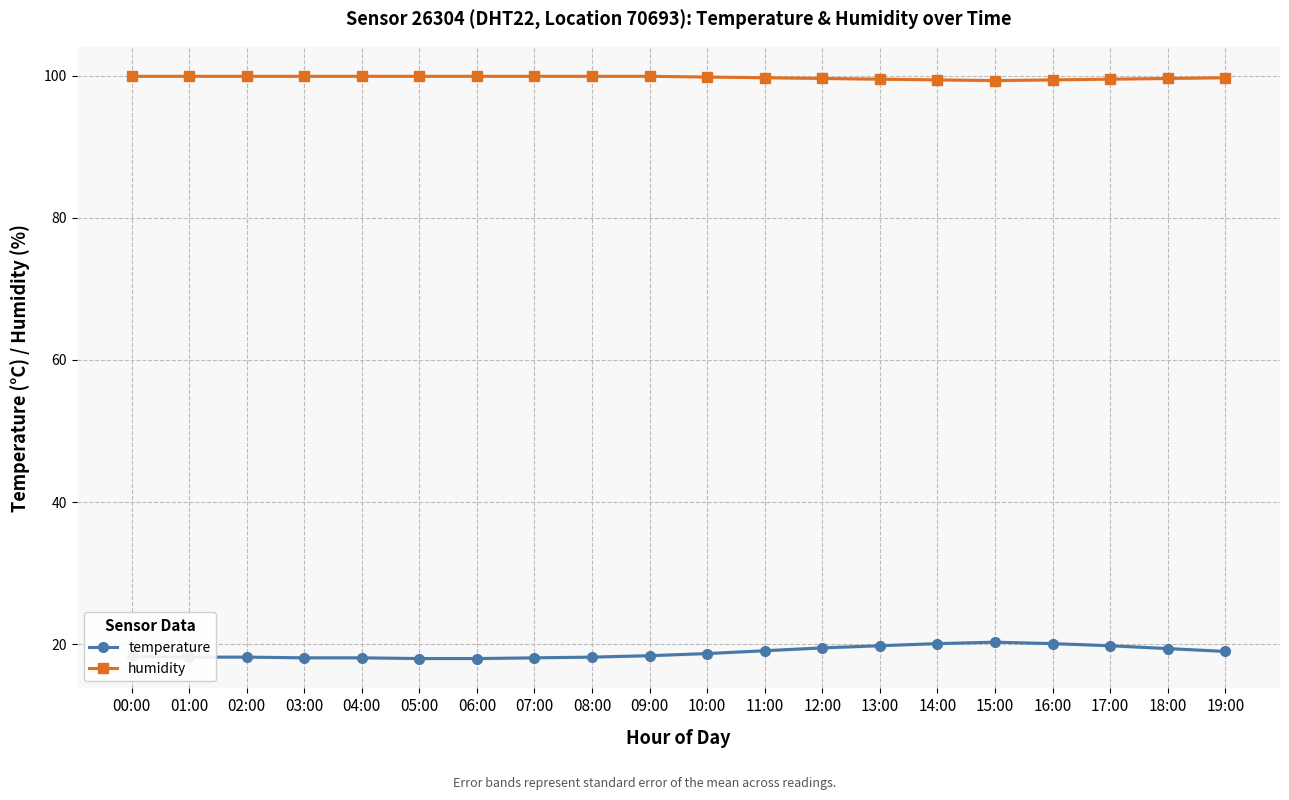

True or false: temperature has more than 1 interior local peaks.

False